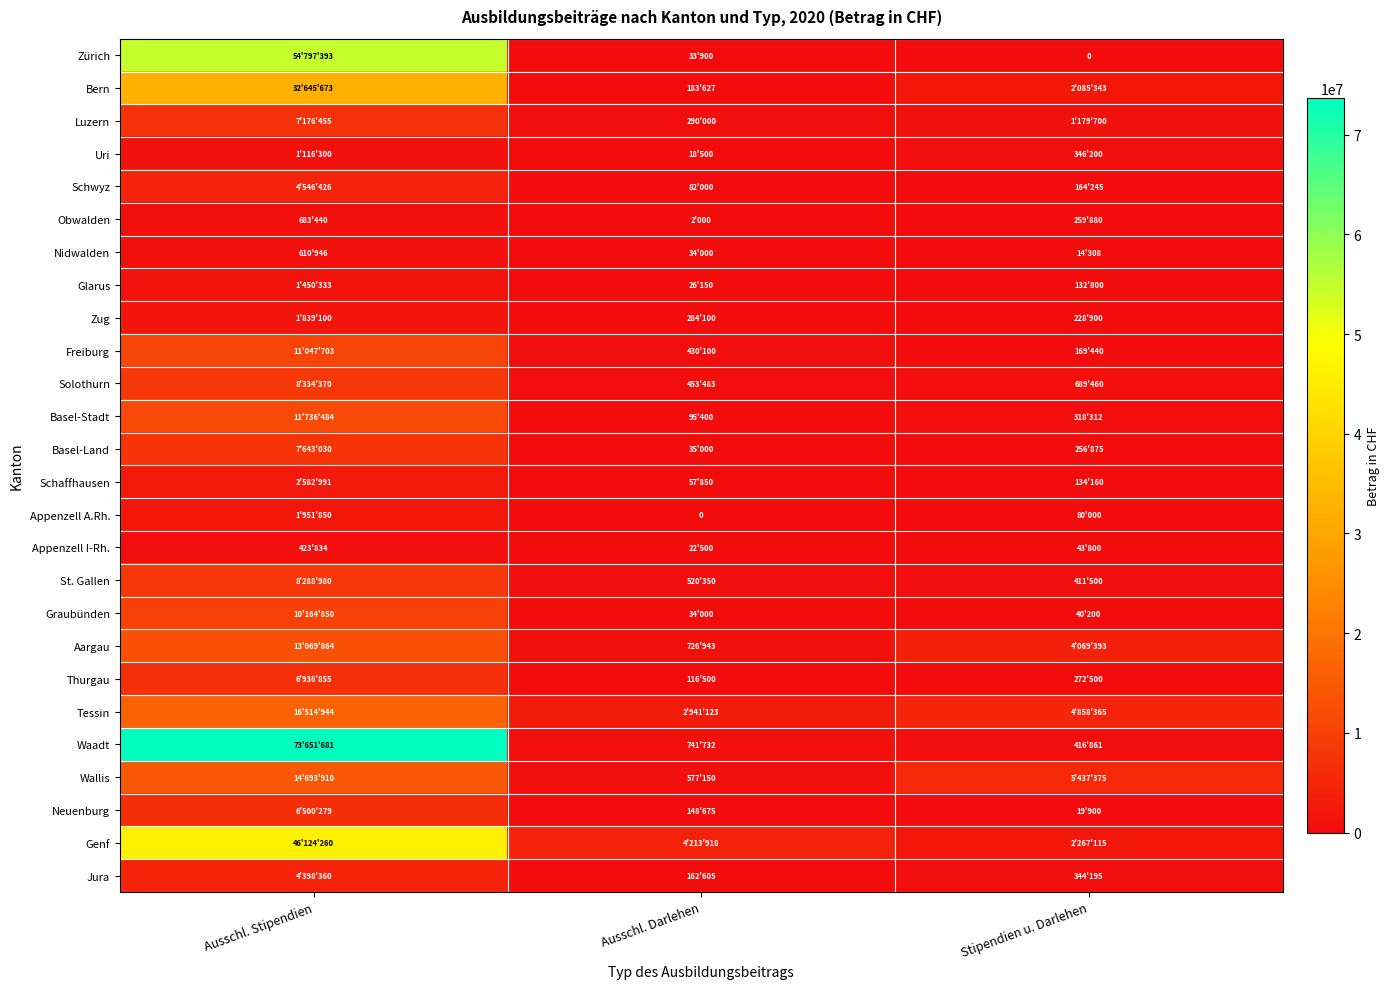

Rank the categories by Zürich value from lowest to highest.

Stipendien u. Darlehen, Ausschl. Darlehen, Ausschl. Stipendien